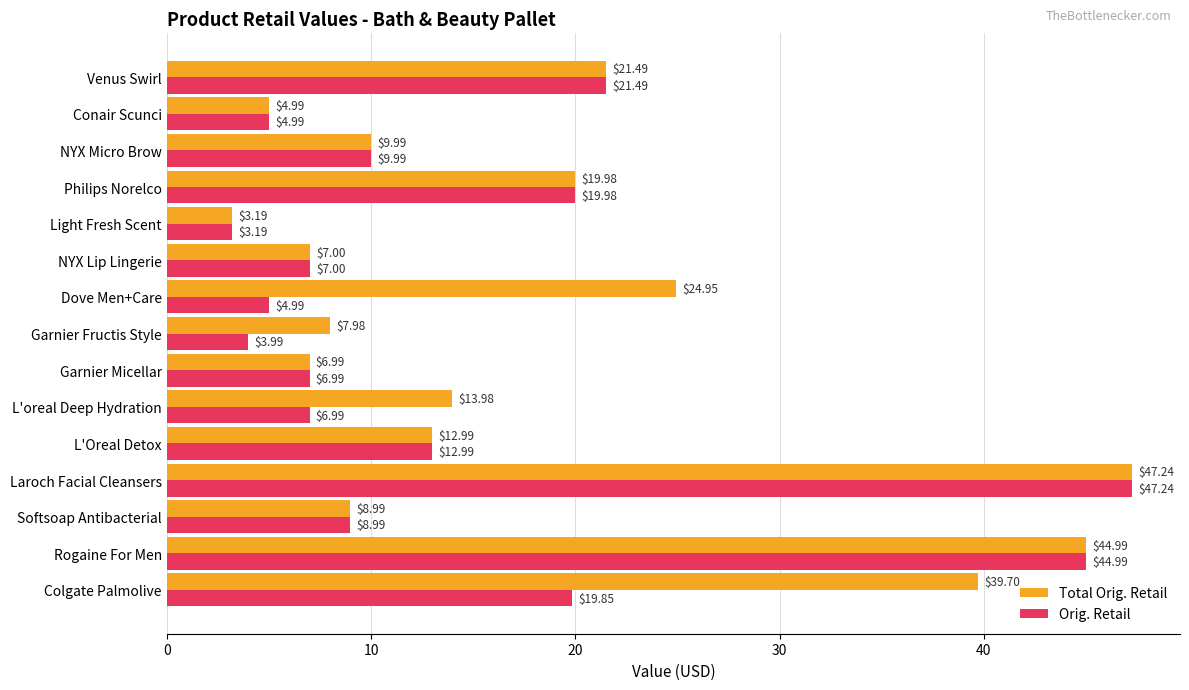

What is the average value of the Orig. Retail series?

14.9